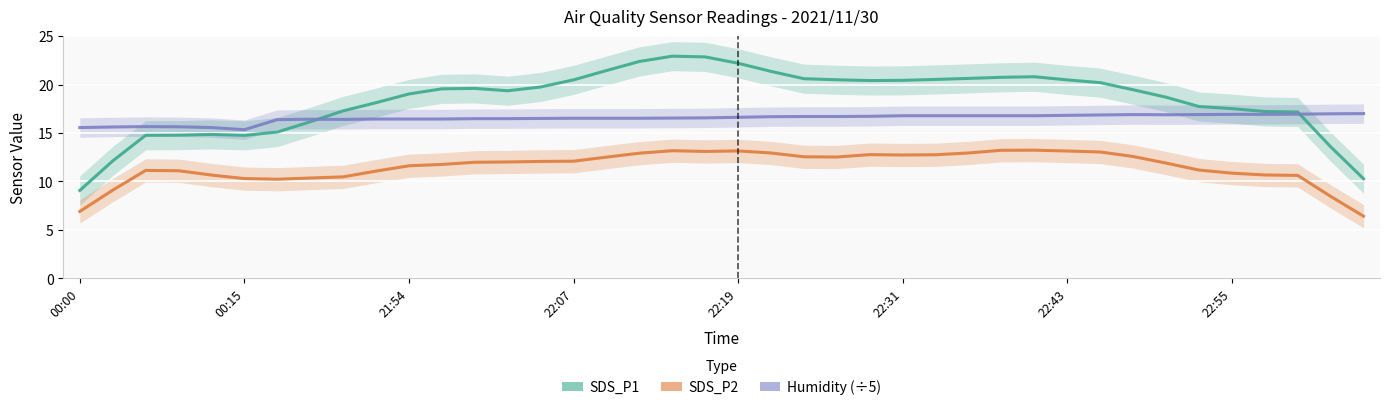

At which category does the chart reach its minimum across all series?

39